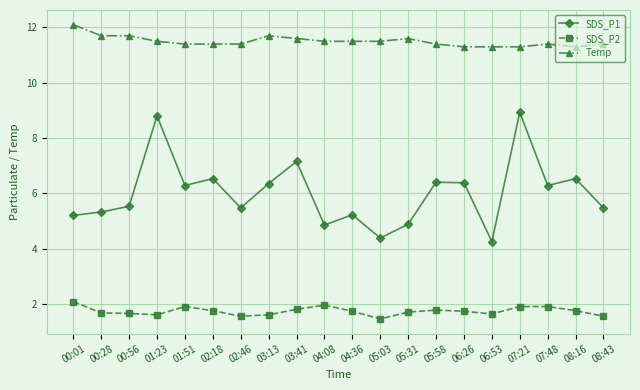

What are all the series names shown in the legend?

SDS_P1, SDS_P2, Temp